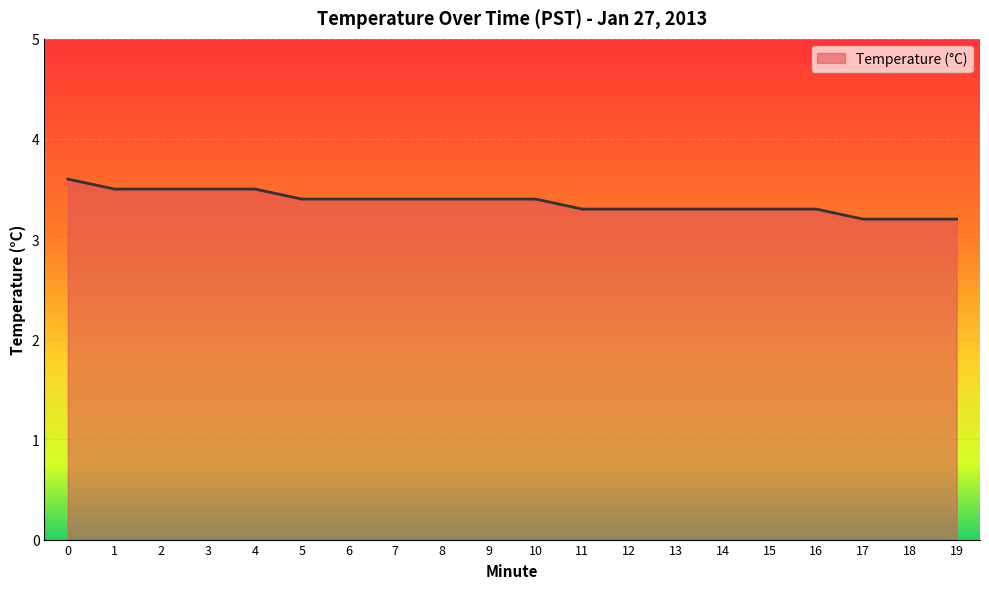

What is the approximate value at 2?

3.5